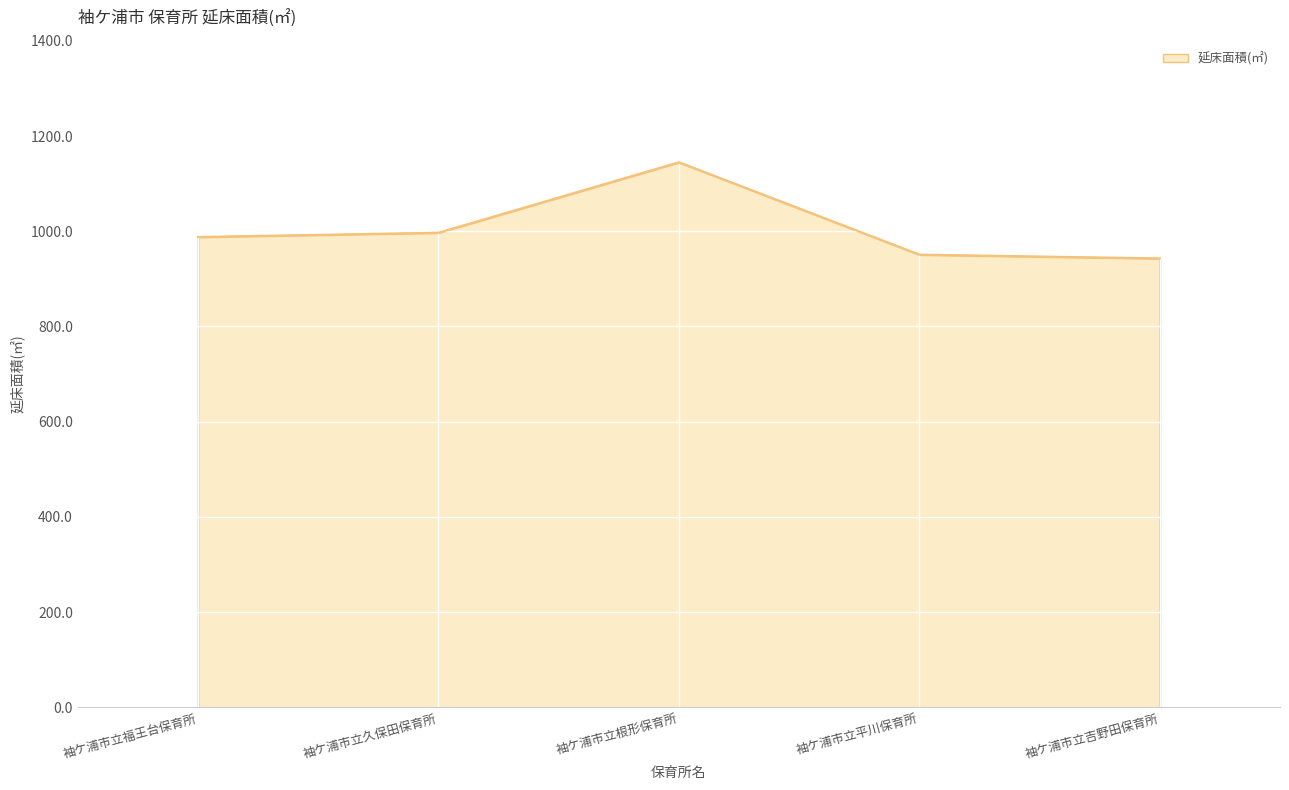

How many lines are shown in the chart?

1